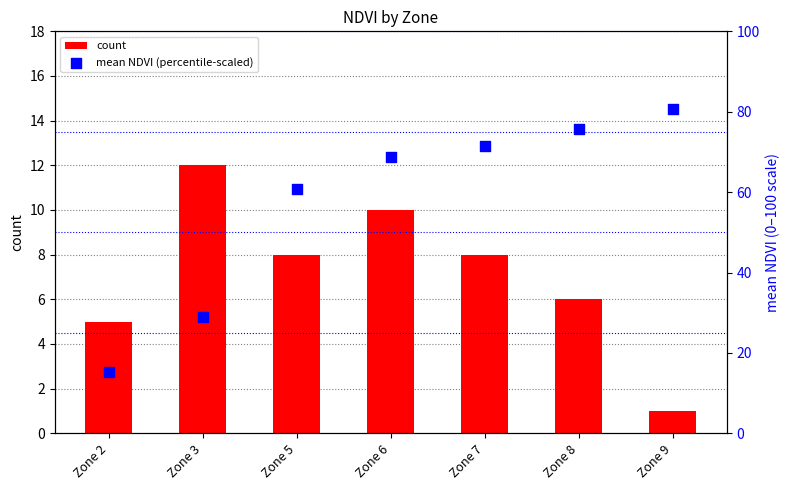

At which category is the sum across all series the highest?

Zone 8